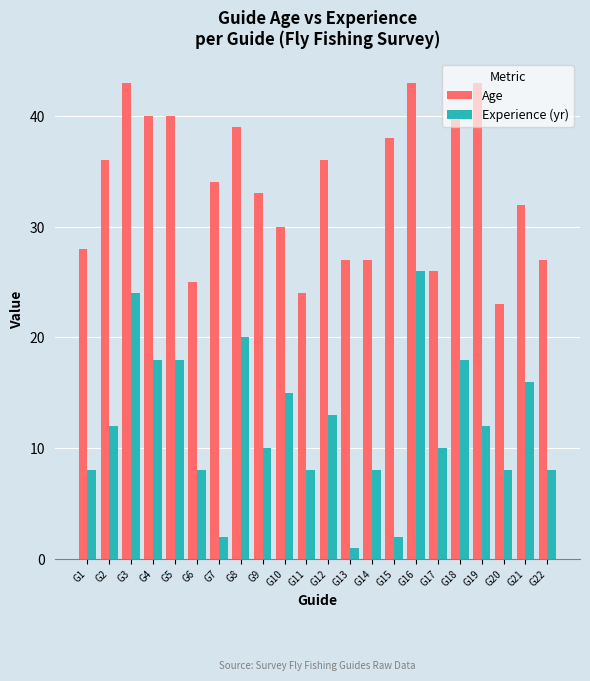

The value of Experience (yr) at G8 is 20. True or false?

True